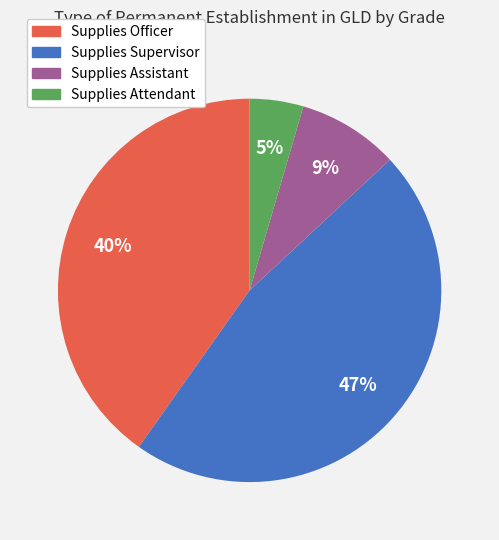

What is the ratio of the value at Supplies Assistant to the value at Supplies Officer?

0.2